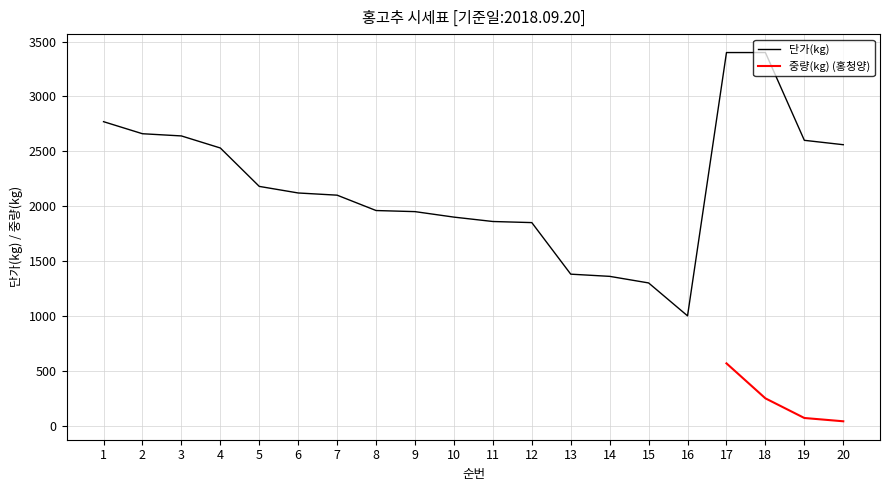

The chart shows a value of 2600 at 19. True or false?

True